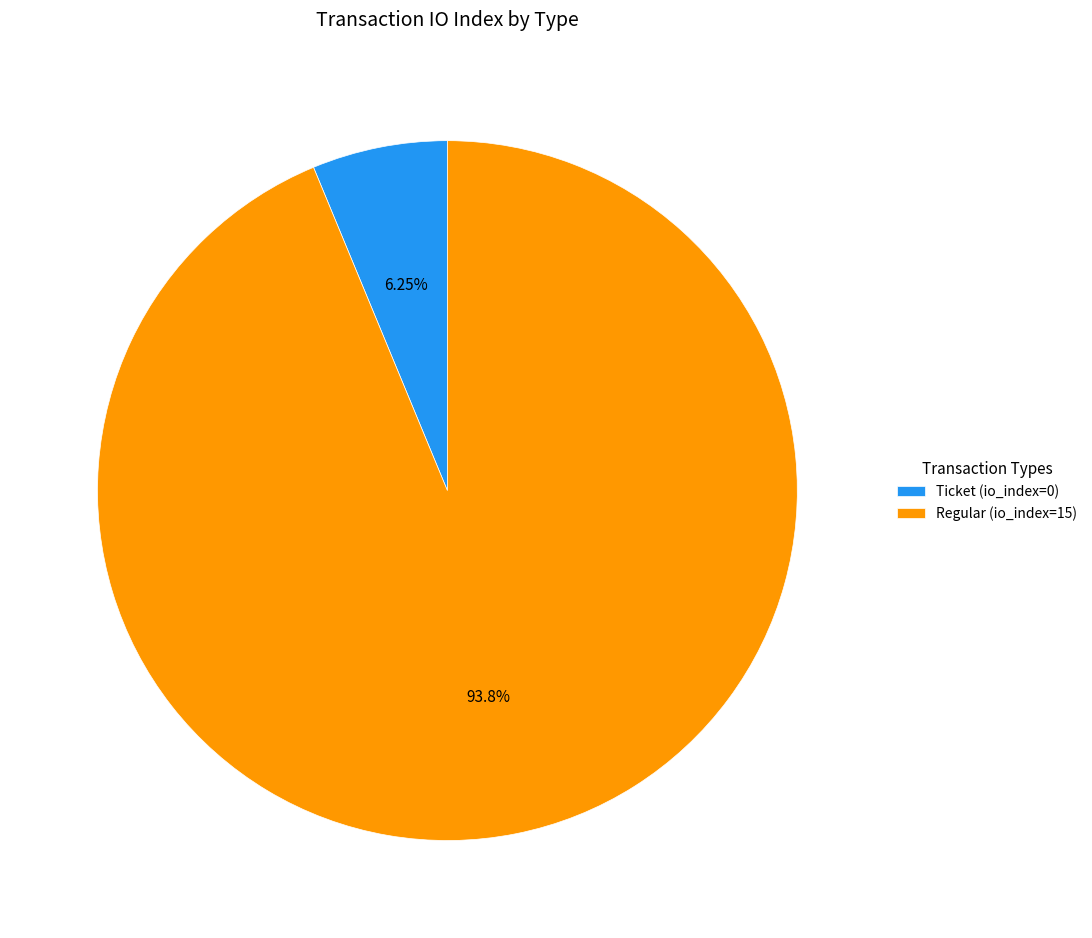

How many segments does this pie chart have?

2